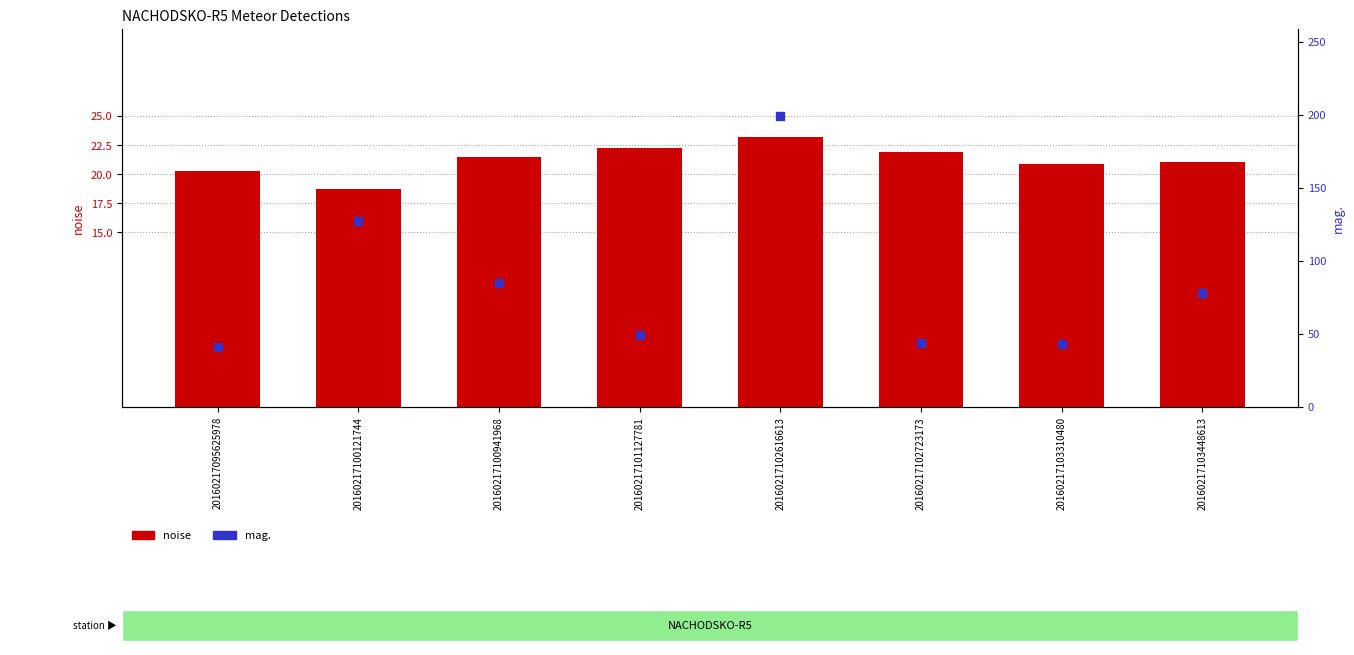

At which category is the sum across all series the highest?

20160217102616613